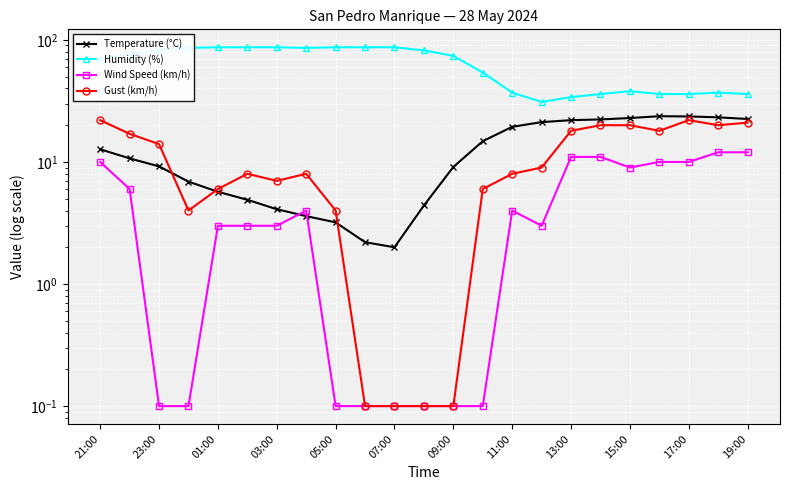

How many data points in Temperature (°C) are less than 10?

11